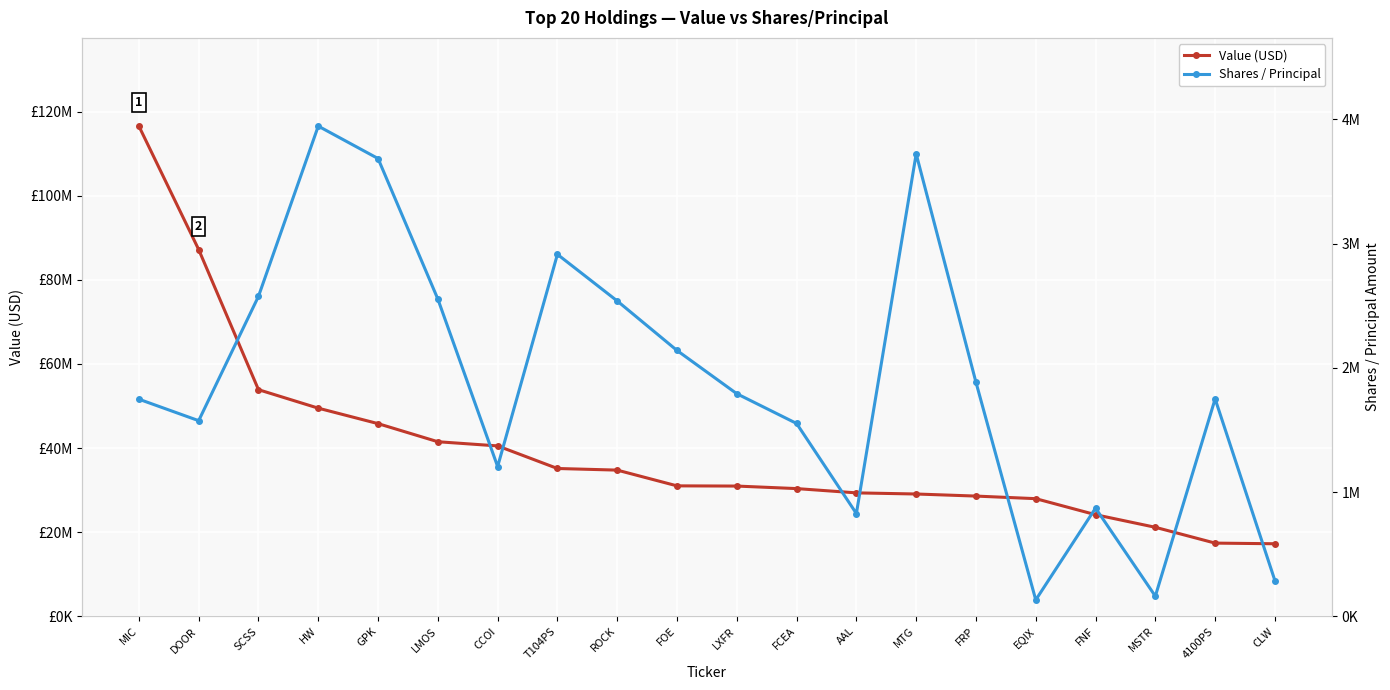

Reading left to right, extract all data points from this chart.

Value (USD): 116570000	87209000	53886000	49489000	45810000	41505000	40512000	35141000	34756000	31010000	30962000	30362000	29344000	29074000	28581000	27966000	24153000	21157000	17395000	17242000
Shares / Principal: 1747681	1574746	2575822	3946519	3685399	2554138	1205353	2913840	2538774	2140072	1791800	1552253	827071	3722698	1884048	131618	870700	161700	1750000	286843